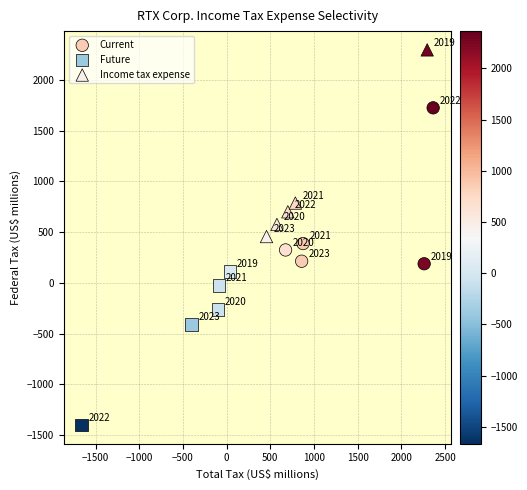

What are all the series names shown in the legend?

Current, Future, Income tax expense